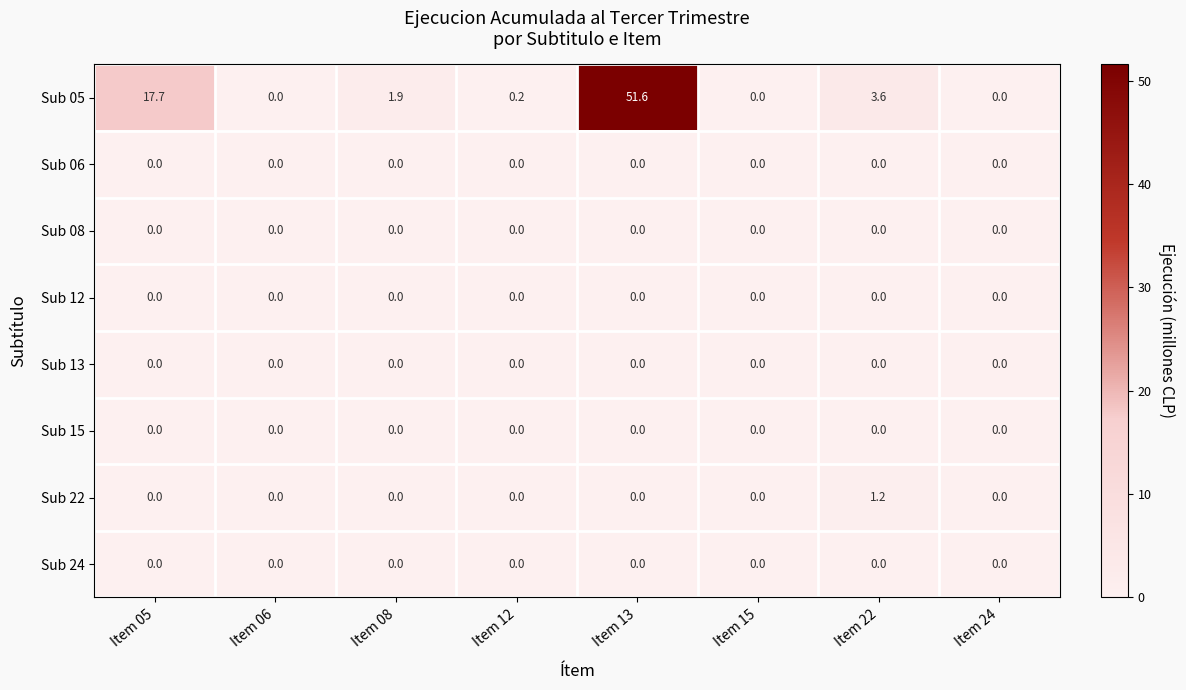

True or false: Sub 05 has a value of 17.7 at Item 05.

True